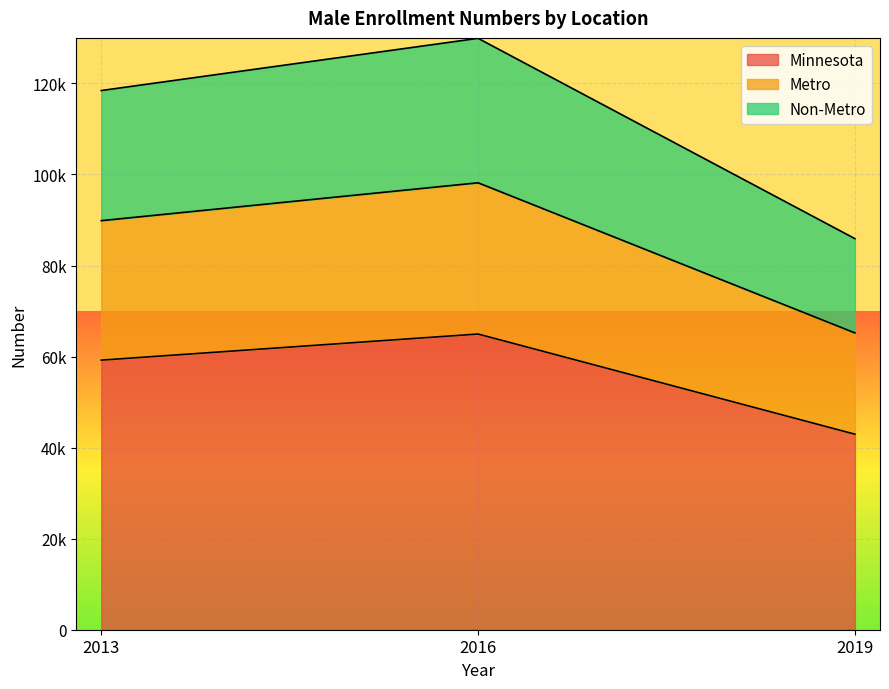

What is the greatest value displayed?

129906